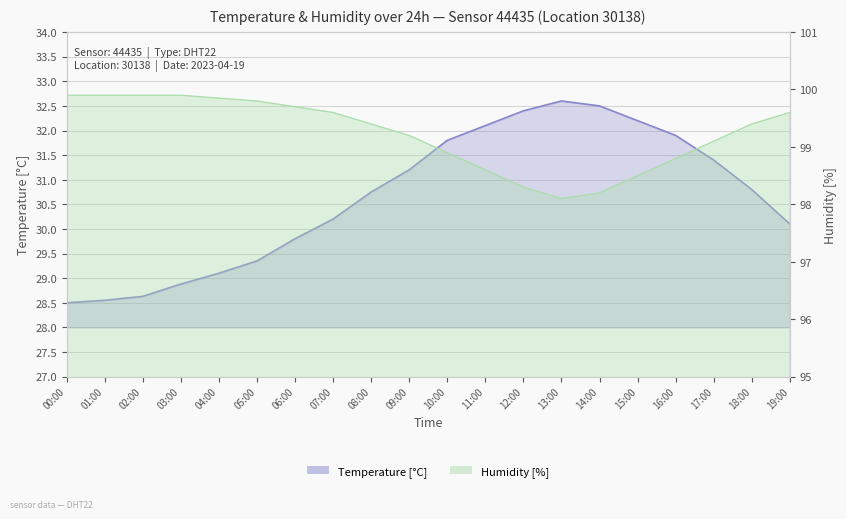

Rank the series by their average value, from lowest to highest.

temperature, humidity